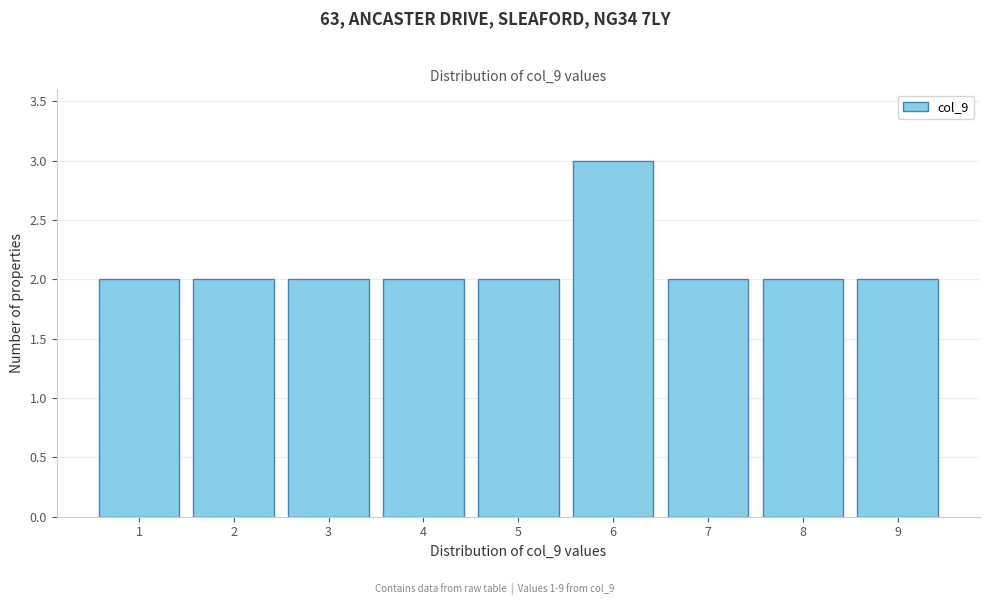

Reading left to right, transcribe this chart: for each bar, give the range it covers on the x-axis and its height. The values are not printed on the chart, so give them approximately, as read against the axis.

0.5 to 1.5: 2
1.5 to 2.5: 2
2.5 to 3.5: 2
3.5 to 4.5: 2
4.5 to 5.5: 2
5.5 to 6.5: 3
6.5 to 7.5: 2
7.5 to 8.5: 2
8.5 to 9.5: 2